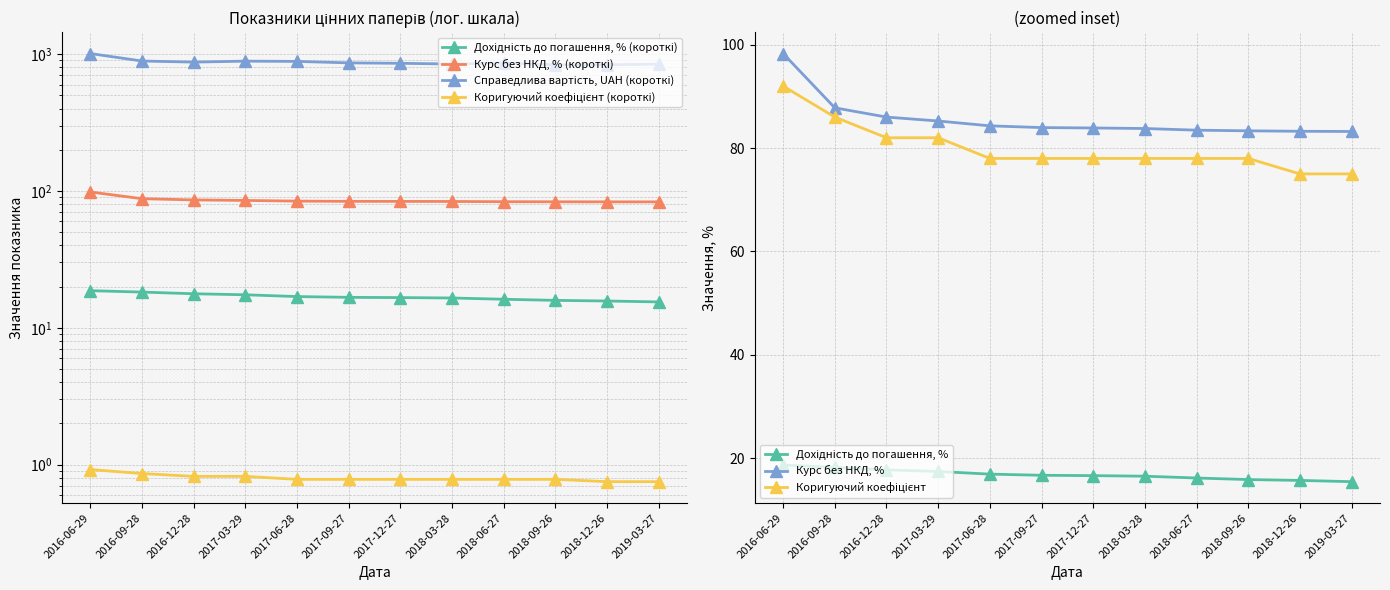

Which series has the largest total across all categories?

Справедлива вартість, UAH (короткі)